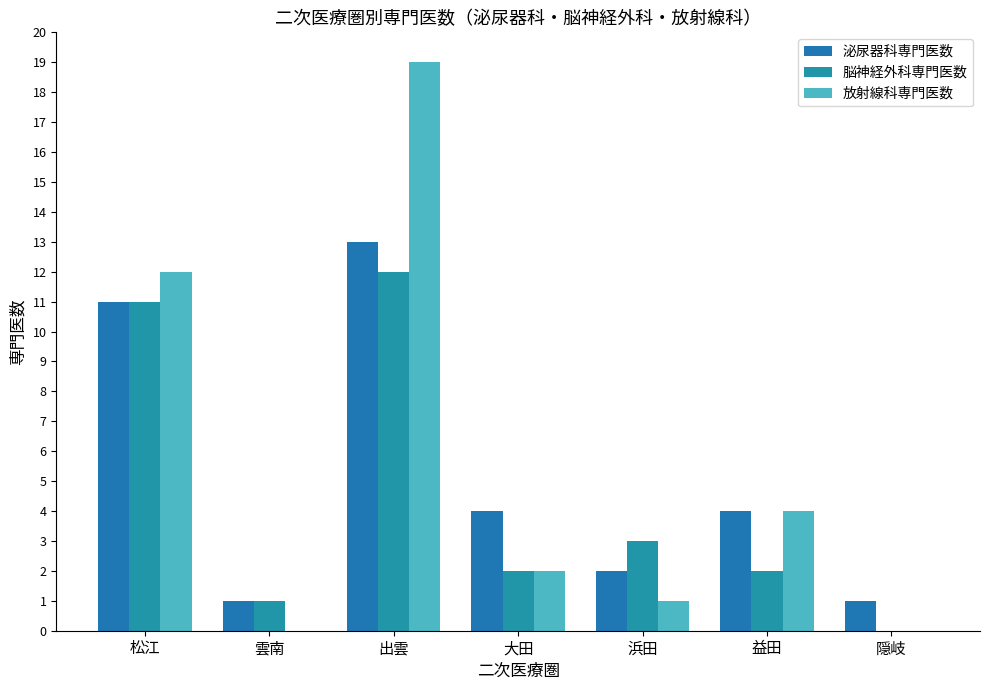

Is it true that 泌尿器科専門医数 equals 1 at 浜田?

False